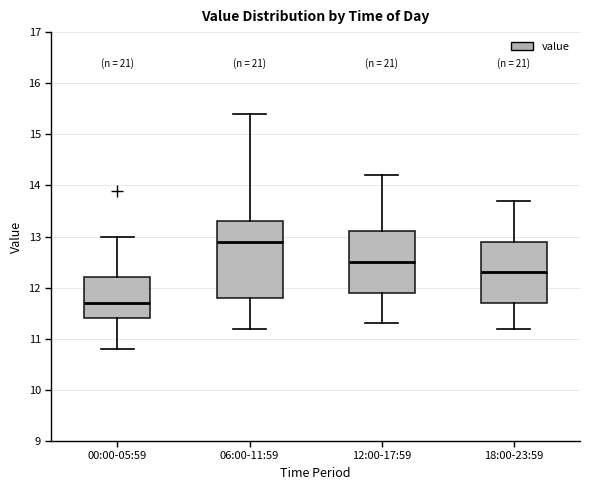

Which box is the tallest, from its lower edge to its upper edge?

06:00-11:59